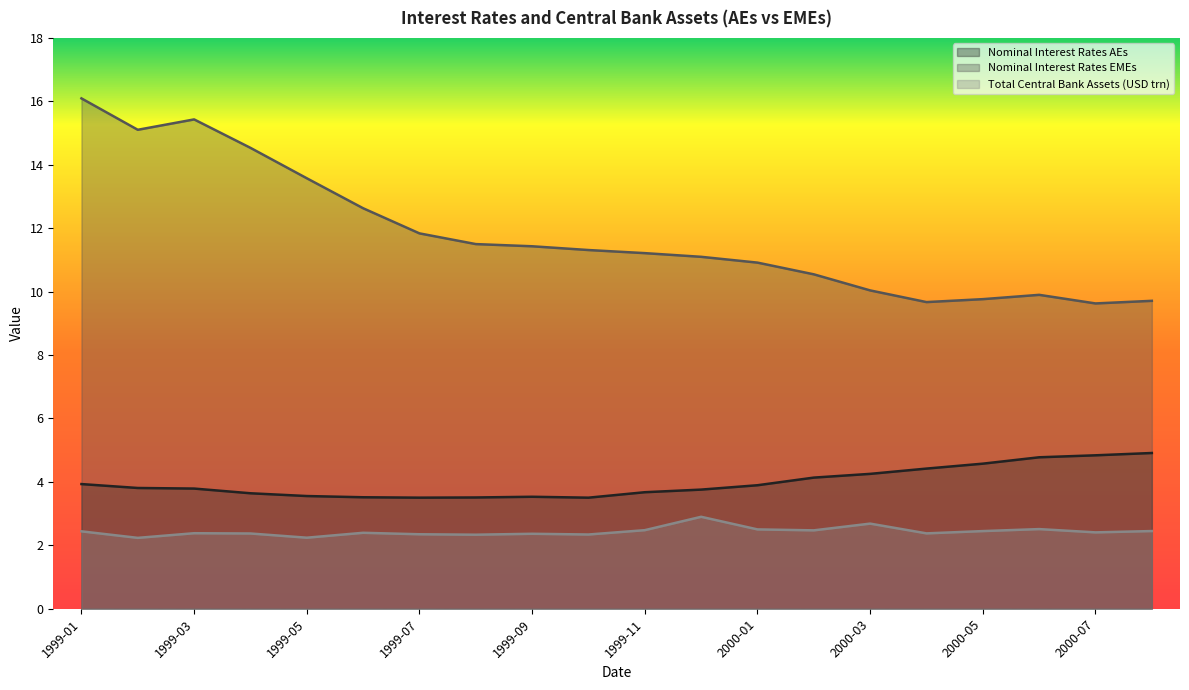

What are all the series names shown in the legend?

Nominal Interest Rates AEs, Nominal Interest Rates EMEs, Total Central Bank Assets (USD trn)